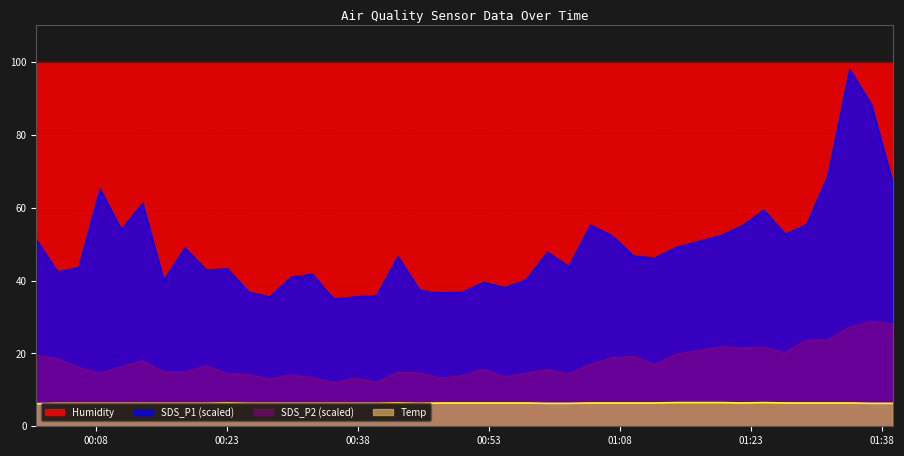

What is the average value of the SDS_P2 series?

17.3